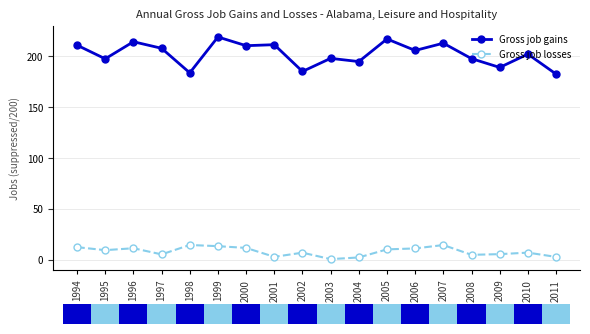

What is the value of the Gross job gains point at the 18th from the left?

182.6